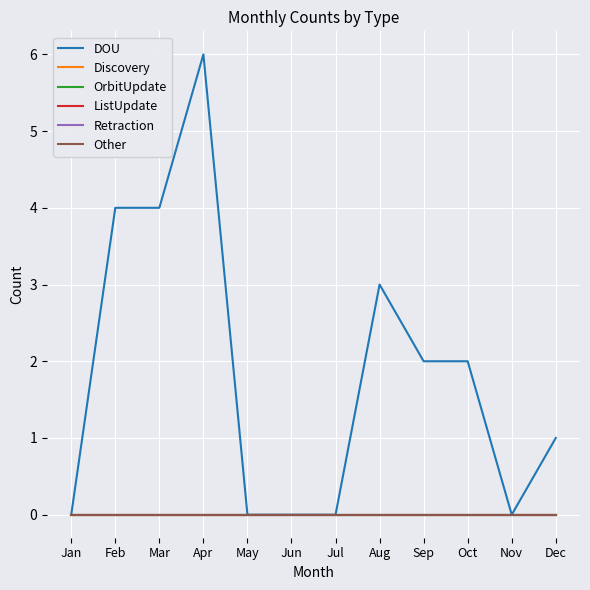

Does the chart have visible grid lines?

Yes